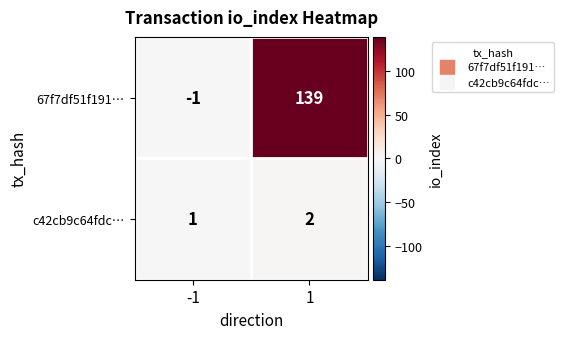

At which category is the sum across all series the highest?

1